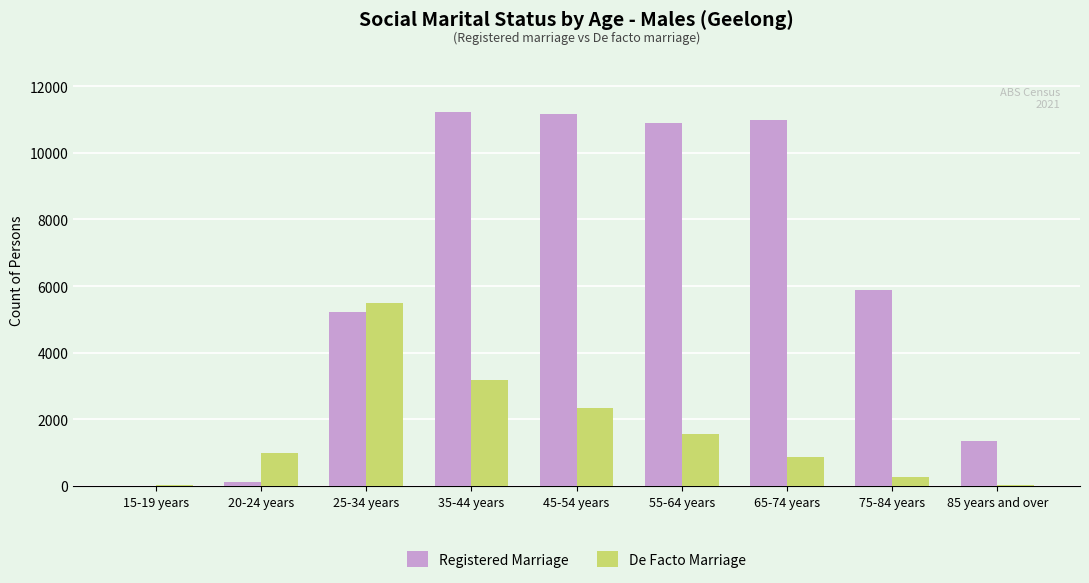

How many categories are shown in the chart?

9